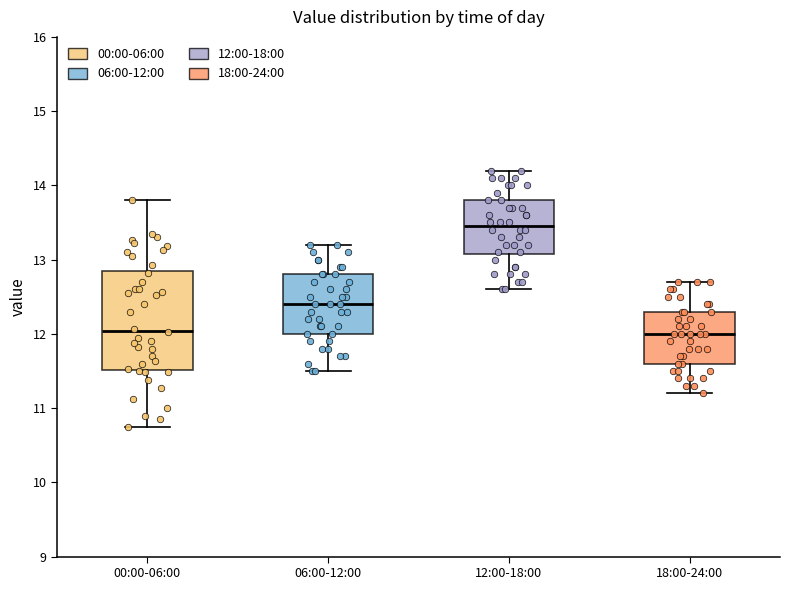

Which box's median line is the highest?

12:00-18:00